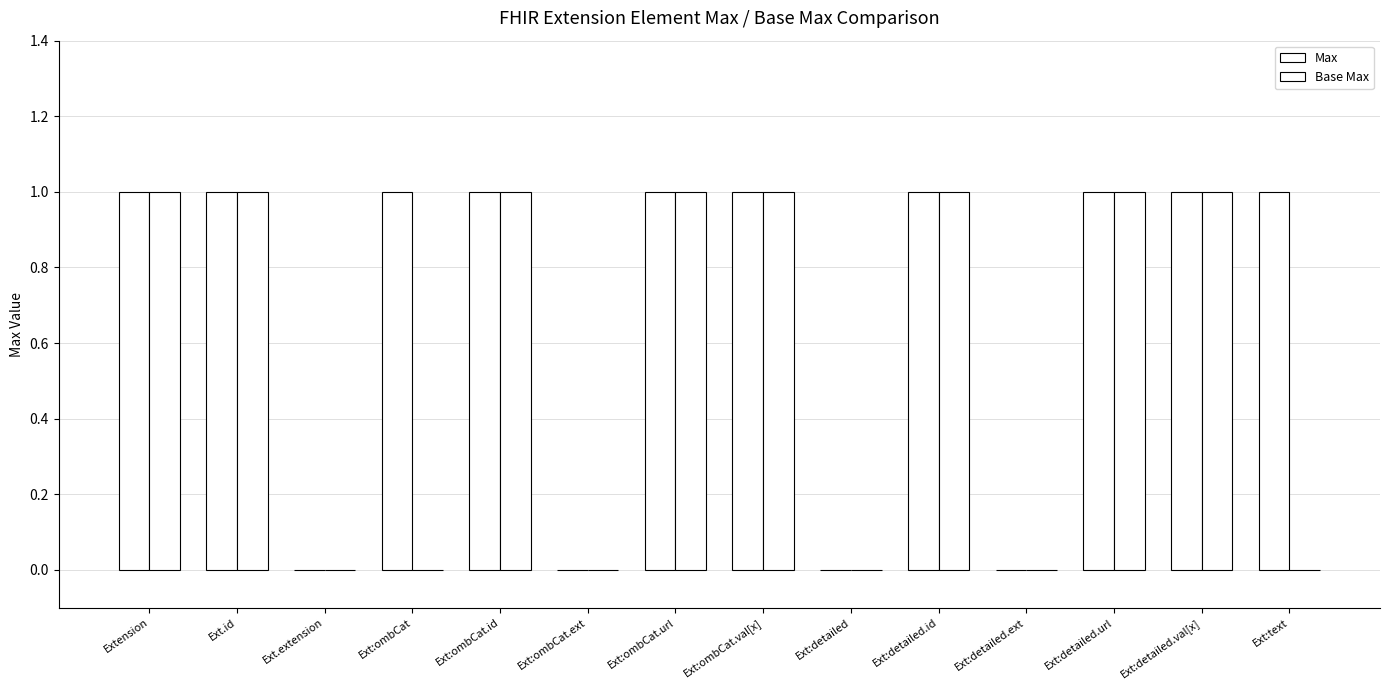

How many groups of bars are there?

14